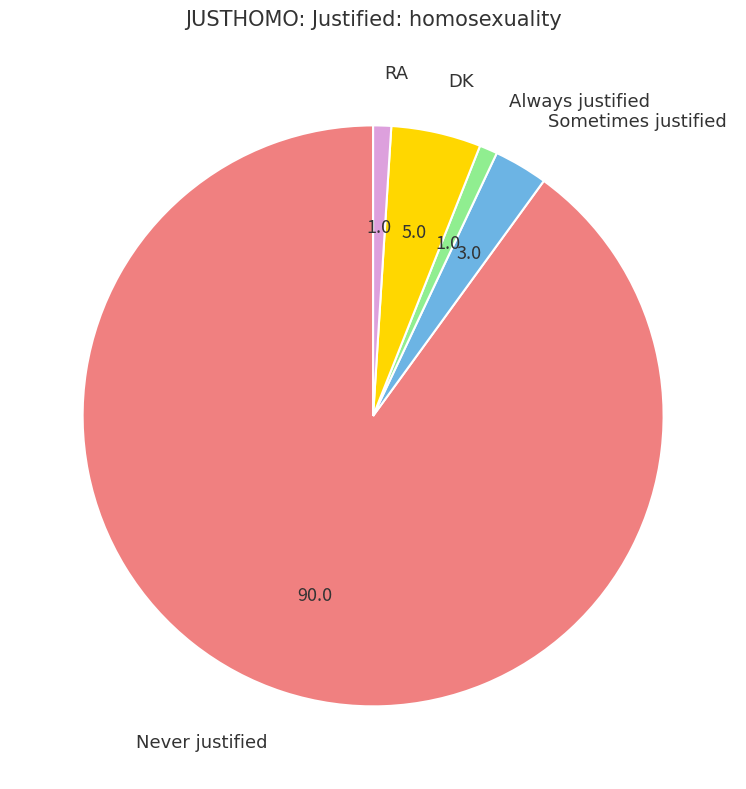

Which slice is the largest?

Never justified